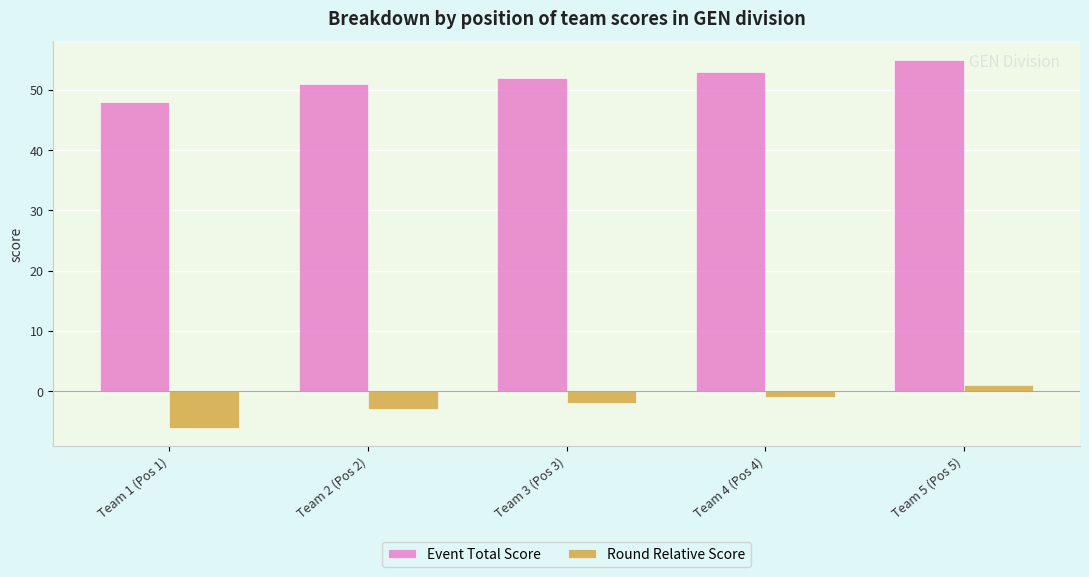

At how many categories does at least one series exceed 13?

5